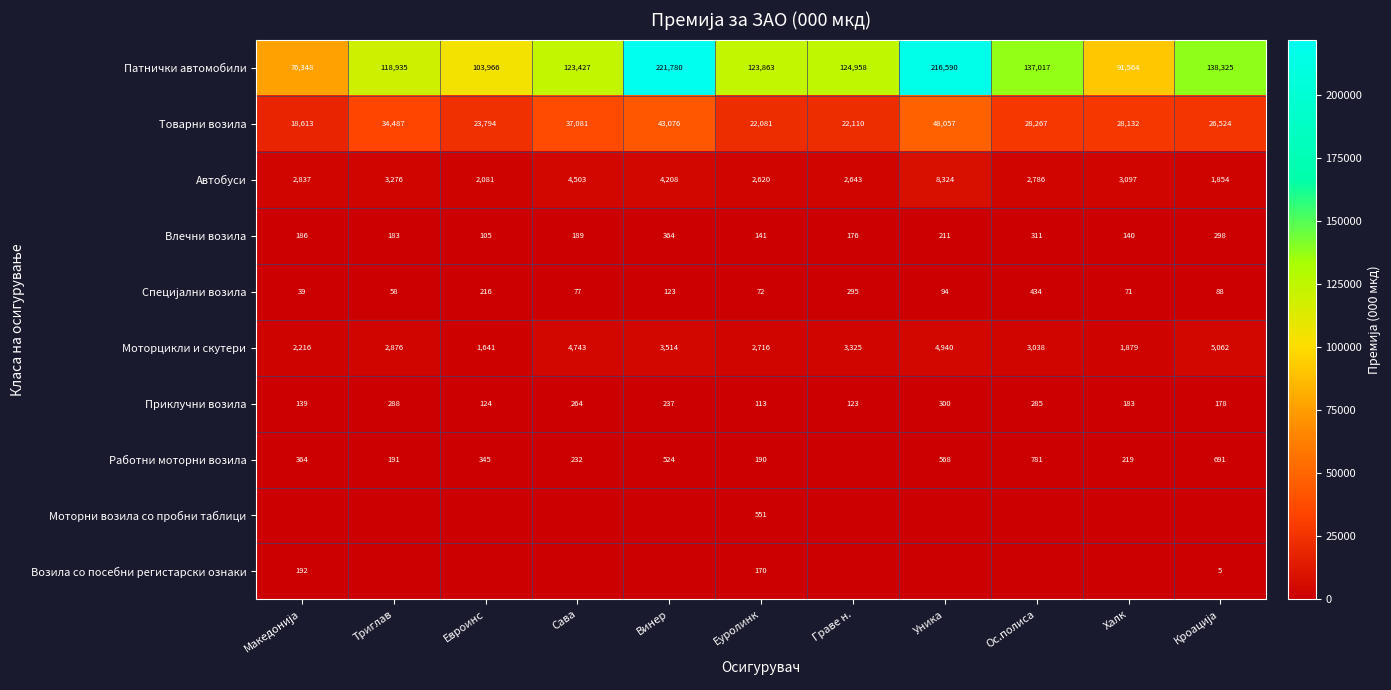

What is the difference between the maximum and minimum values in the Товарни возила series?

29444